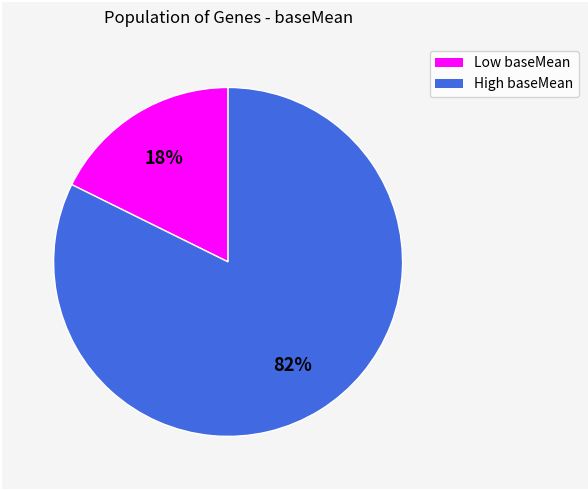

To the nearest percent, what is the average slice percentage?

50%